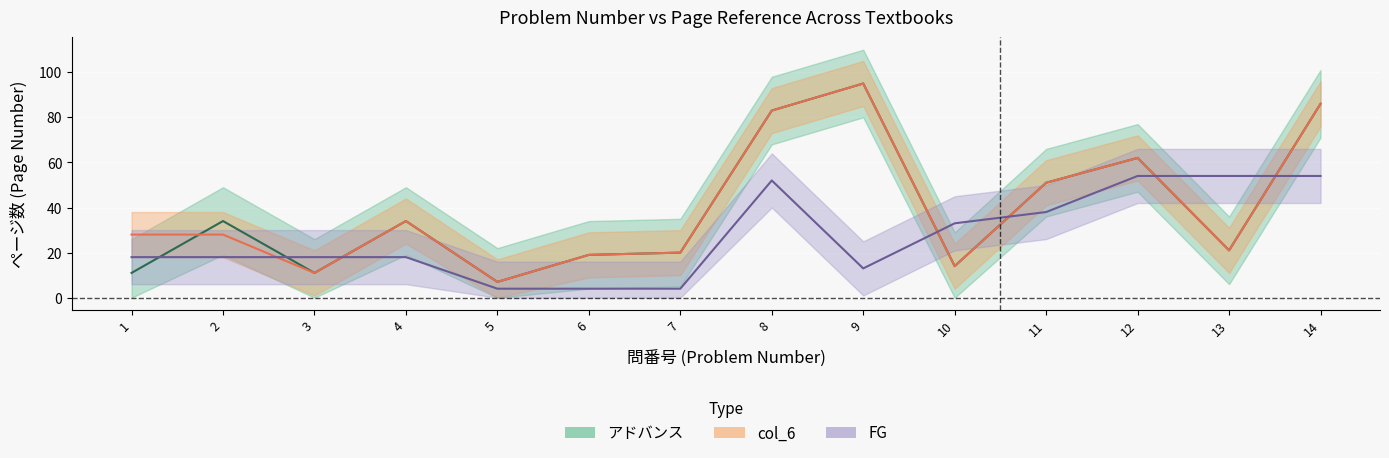

At which category does the chart reach its peak across all series?

9